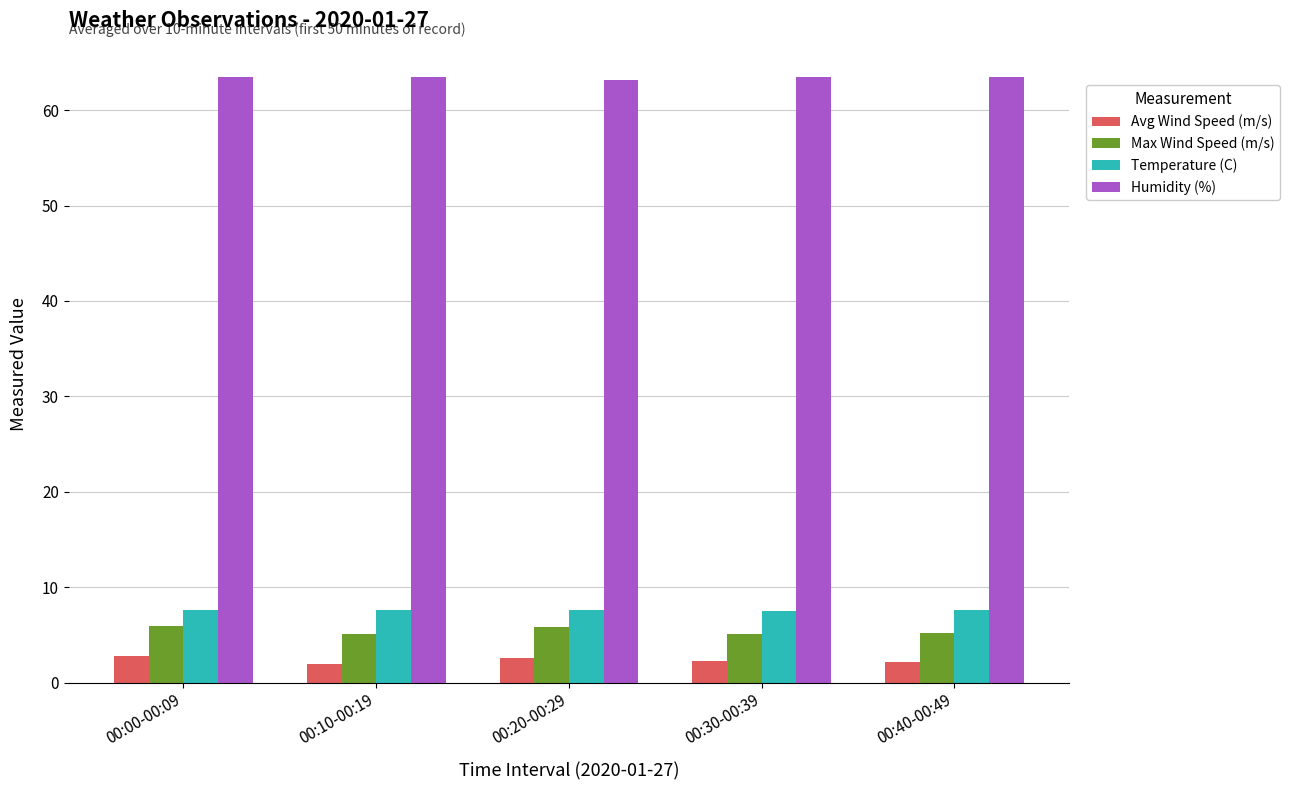

The value of Max Wind Speed (m/s) at 00:10-00:19 is 8.7. True or false?

False